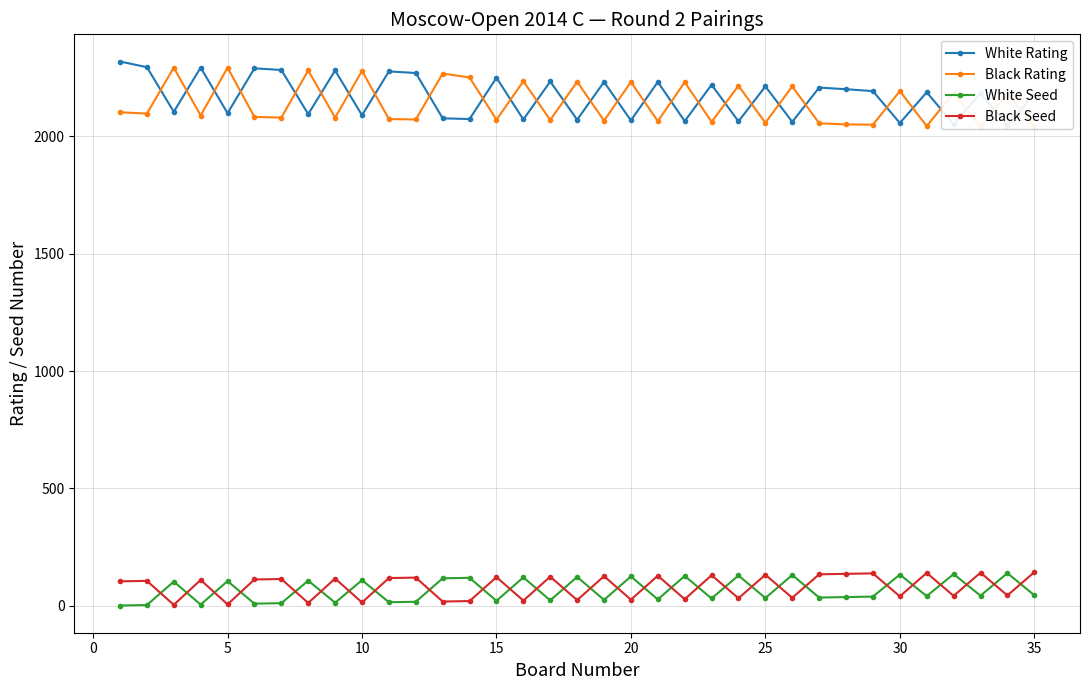

How many values in the Black Rating series are below 2089?

17